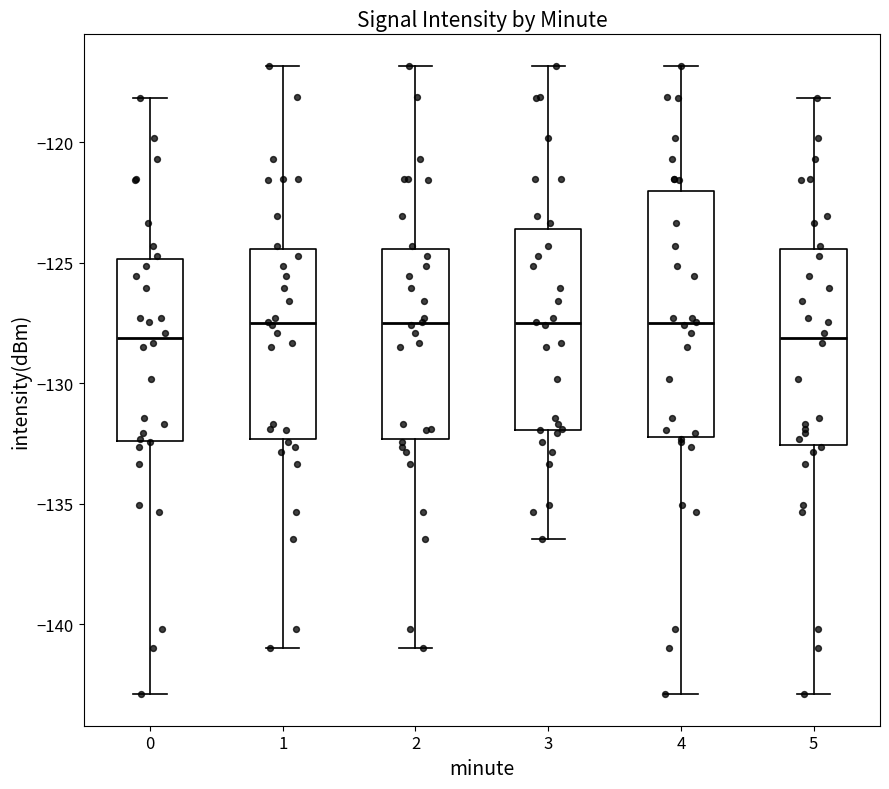

Comparing the boxes themselves (not the whiskers), which one is the tallest?

4